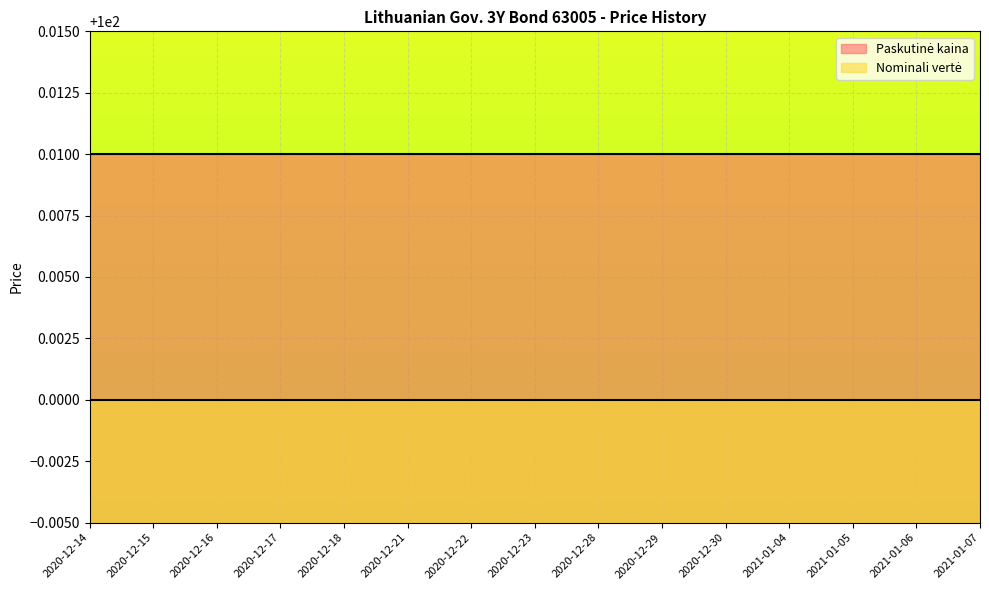

How many lines are shown in the chart?

2